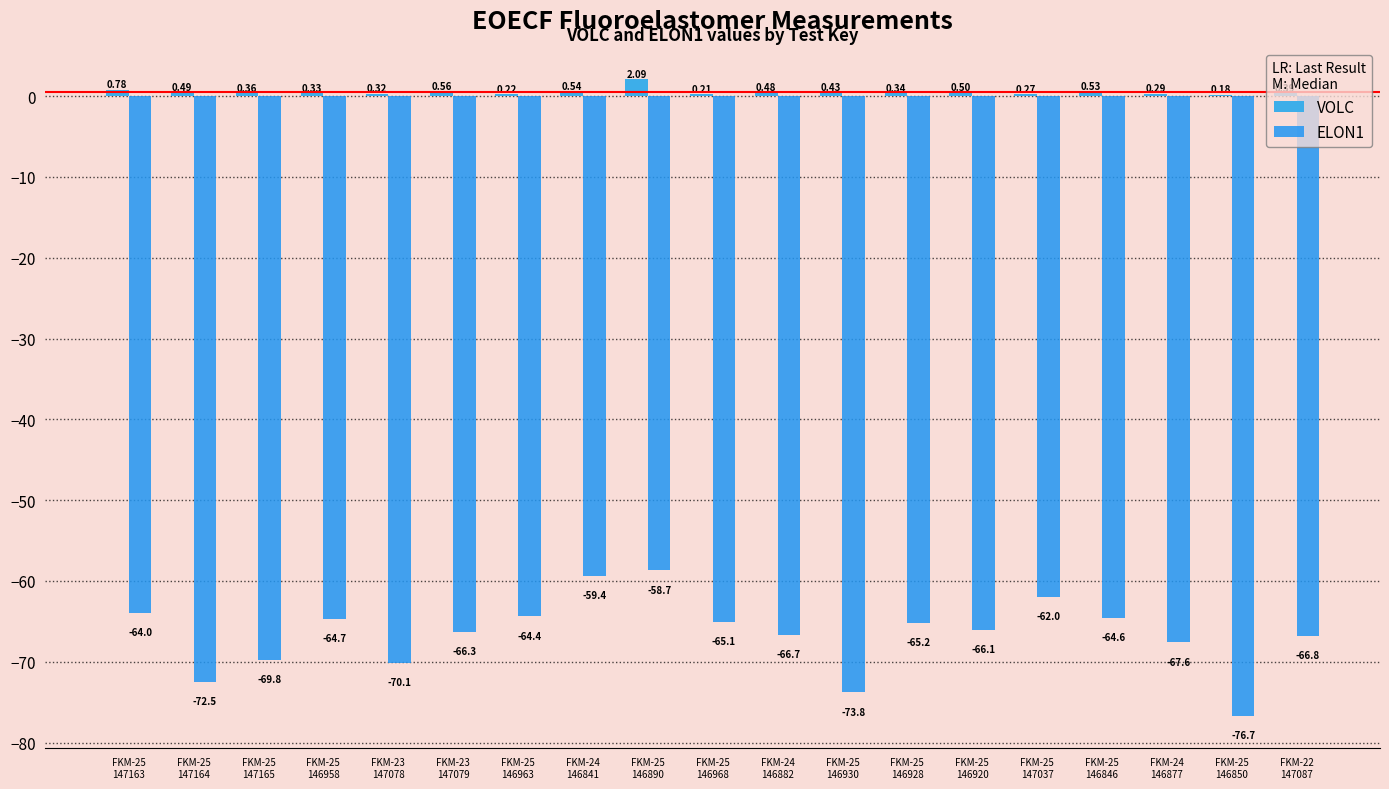

How many groups of bars are there?

19